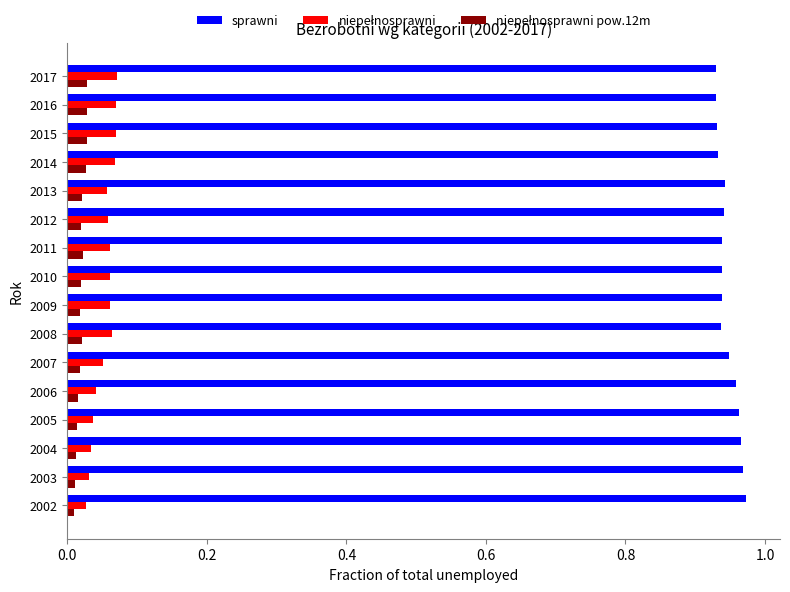

Which series has the largest total across all categories?

sprawni